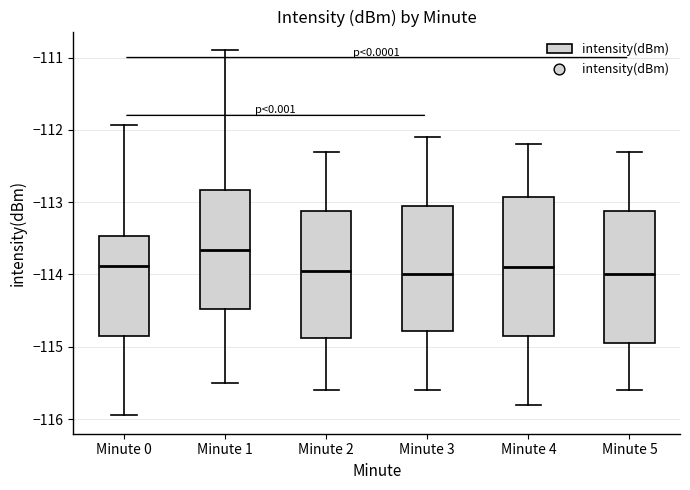

Reading left to right, read every box against the y-axis: the position of its median line, the range the box covers, and the ends of its whiskers. The values are not printed on the chart, so give them approximately, as read against the axis.

Minute 0: median -113.9, box -114.9 to -113.5, whiskers -115.9 to -111.9
Minute 1: median -113.7, box -114.5 to -112.8, whiskers -115.5 to -110.9
Minute 2: median -113.9, box -114.9 to -113.1, whiskers -115.6 to -112.3
Minute 3: median -114.0, box -114.8 to -113.0, whiskers -115.6 to -112.1
Minute 4: median -113.9, box -114.8 to -112.9, whiskers -115.8 to -112.2
Minute 5: median -114.0, box -114.9 to -113.1, whiskers -115.6 to -112.3